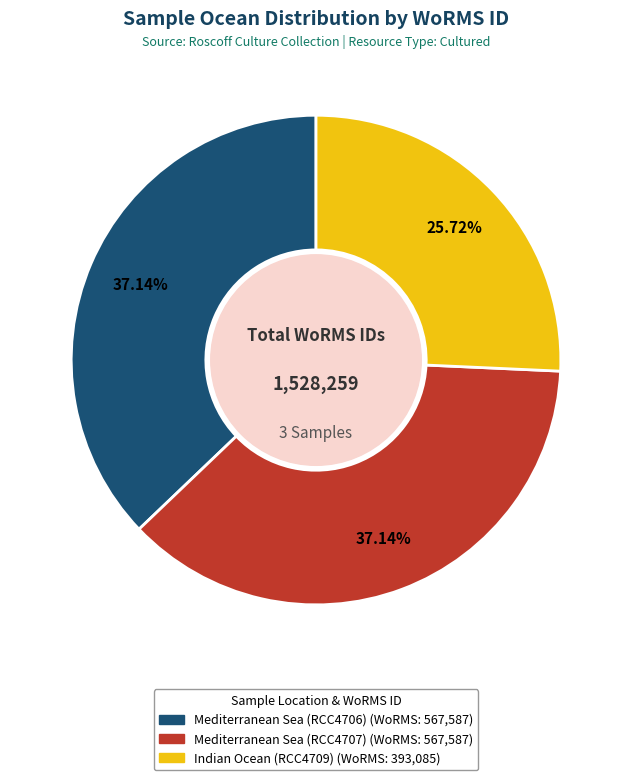

To the nearest percent, what is the difference between the Indian Ocean (RCC4709) and Mediterranean Sea (RCC4707) slice percentages?

11%